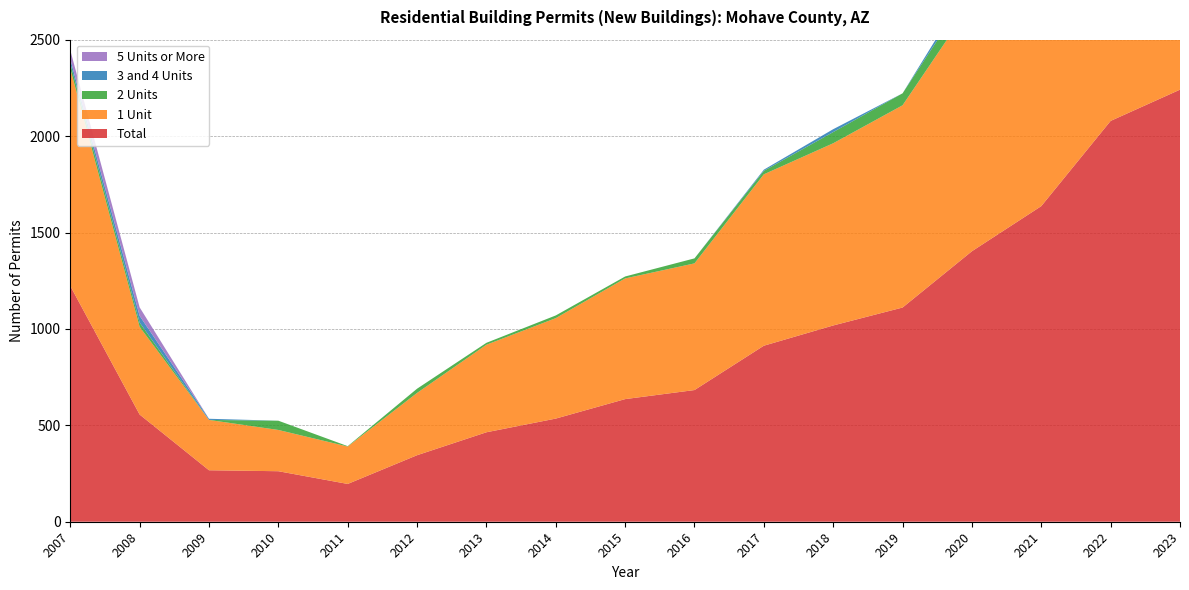

Reading left to right, what are all the values shown in this chart?

Total: 2007=1223	2008=556	2009=267	2010=262	2011=196	2012=345	2013=464	2014=535	2015=636	2016=683	2017=913	2018=1018	2019=1111	2020=1403	2021=1637	2022=2079	2023=2241
1 Unit: 2007=1127	2008=455	2009=261	2010=214	2011=194	2012=323	2013=454	2014=521	2015=626	2016=657	2017=889	2018=945	2019=1049	2020=1288	2021=1541	2022=1962	2023=2086
2 Units: 2007=28	2008=22	2009=0	2010=48	2011=2	2012=22	2013=10	2014=14	2015=10	2016=26	2017=18	2018=58	2019=62	2020=80	2021=70	2022=82	2023=42
3 and 4 Units: 2007=22	2008=35	2009=6	2010=0	2011=0	2012=0	2013=0	2014=0	2015=0	2016=0	2017=6	2018=15	2019=0	2020=35	2021=16	2022=35	2023=27
5 Units or More: 2007=46	2008=44	2009=0	2010=0	2011=0	2012=0	2013=0	2014=0	2015=0	2016=0	2017=0	2018=0	2019=0	2020=0	2021=10	2022=0	2023=86